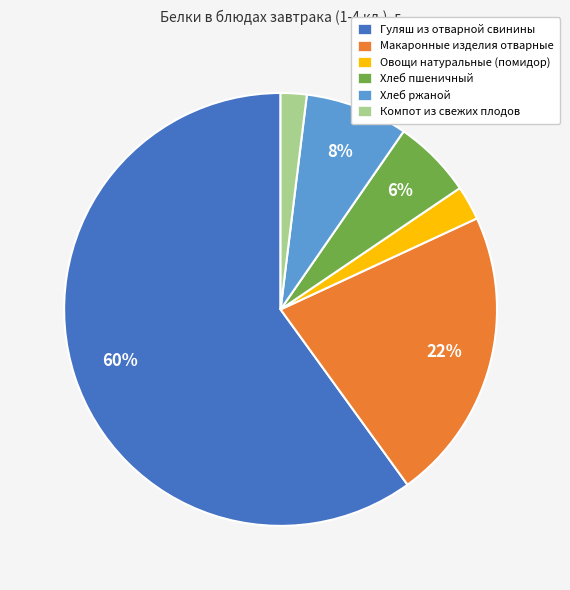

What is the largest slice in the pie chart?

Гуляш из отварной свинины